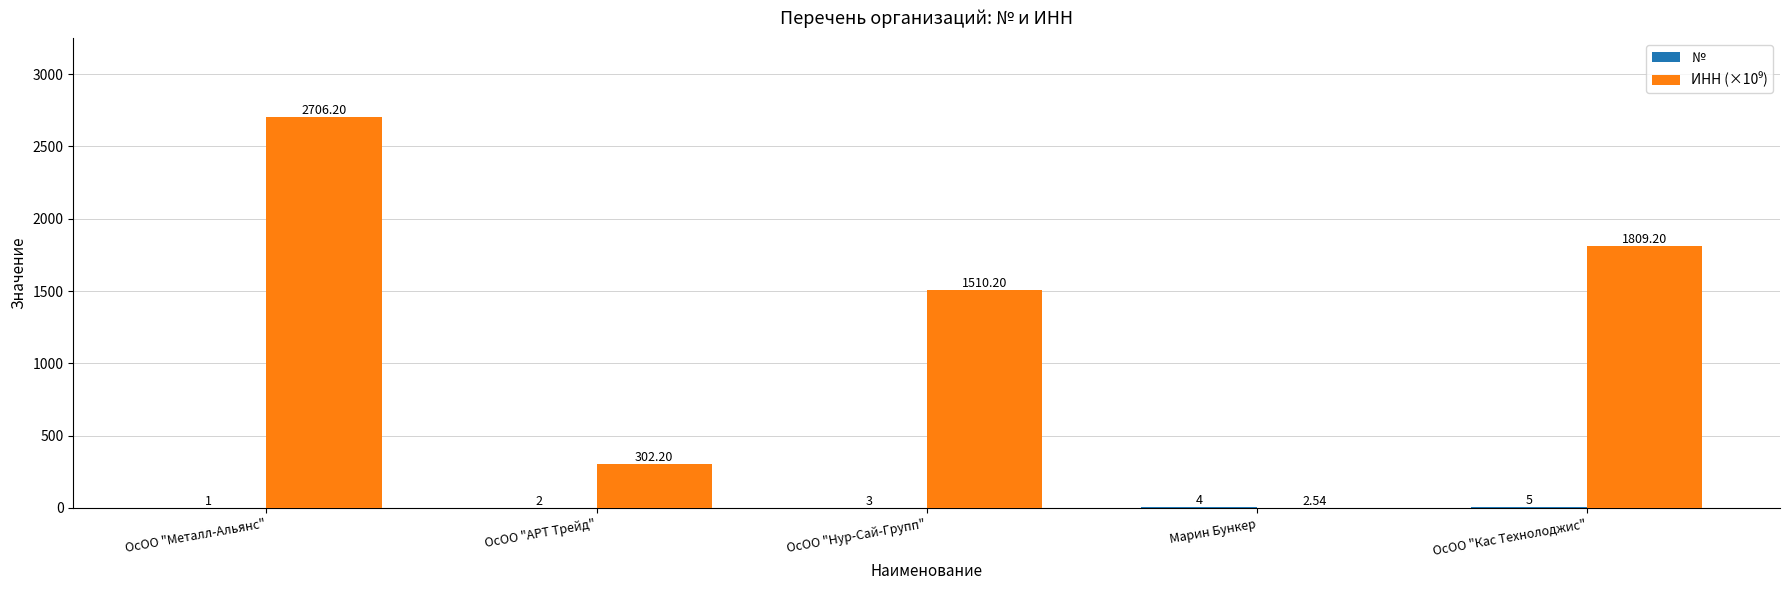

At which category is the sum across all series the highest?

ОсОО "Металл-Альянс"